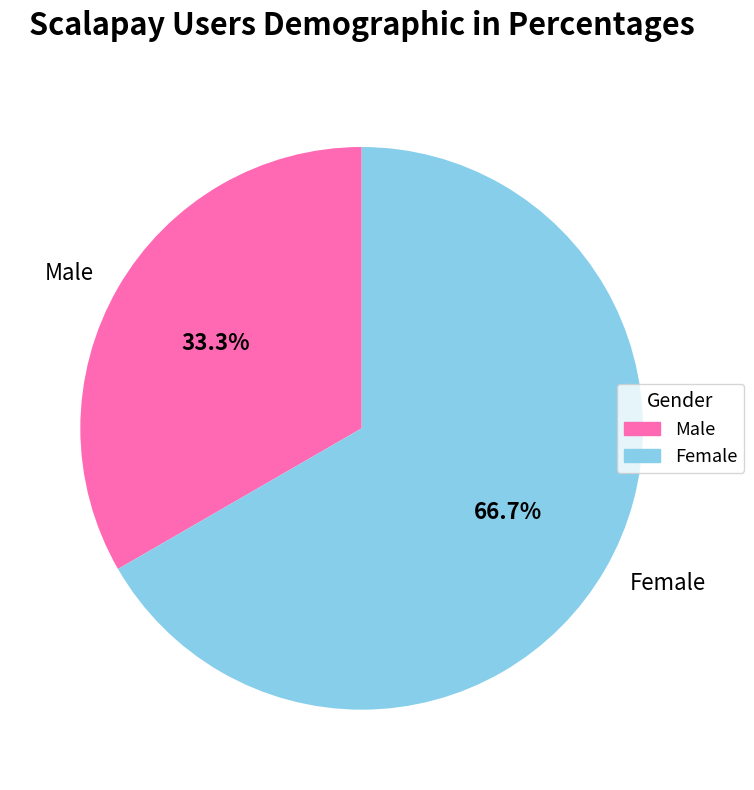

Which slice is the largest?

Female